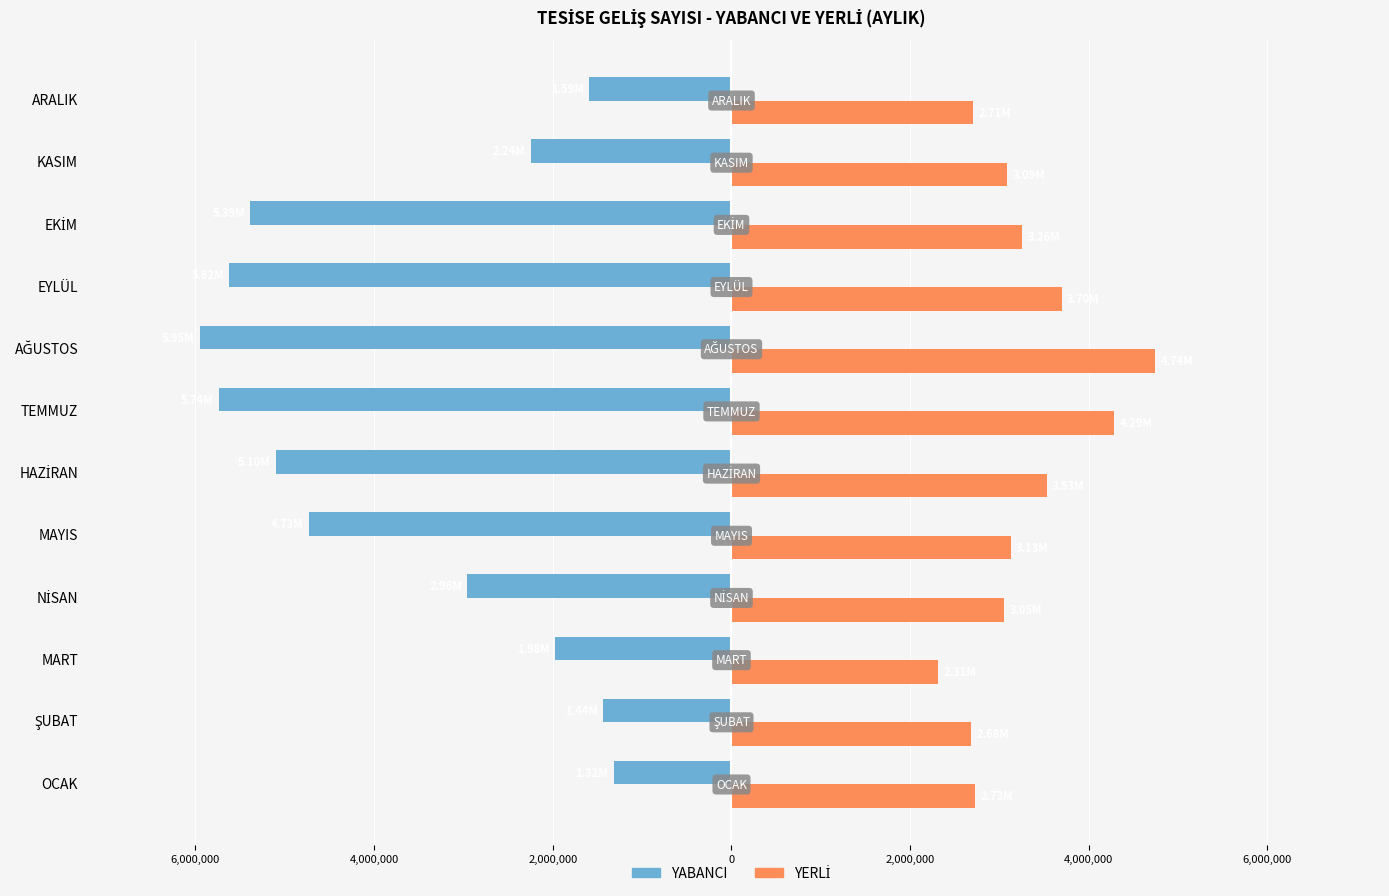

Is it true that YABANCI equals -1015808 at NİSAN?

False